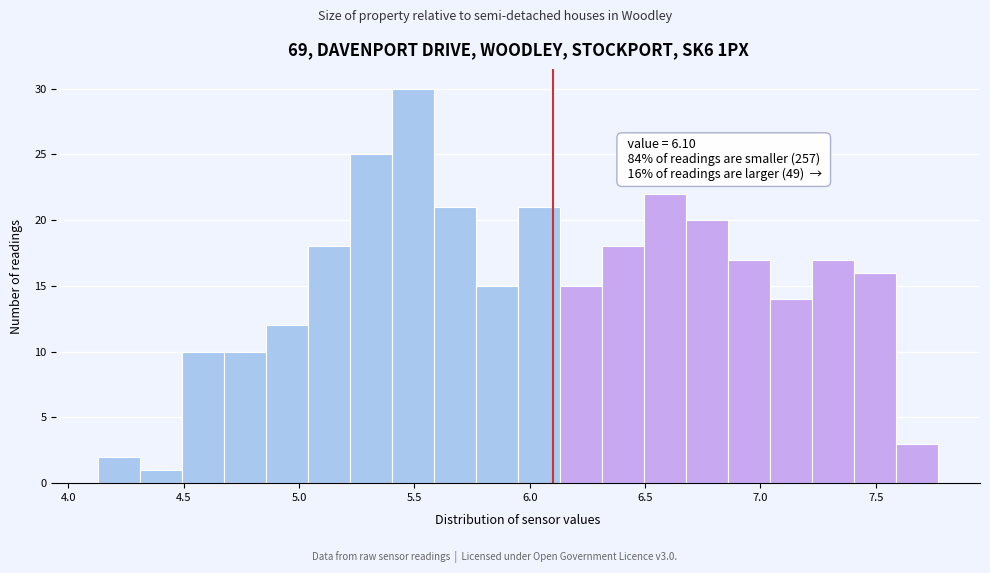

Read against the x-axis, roughly where is the centre of the tallest bar?

5.50